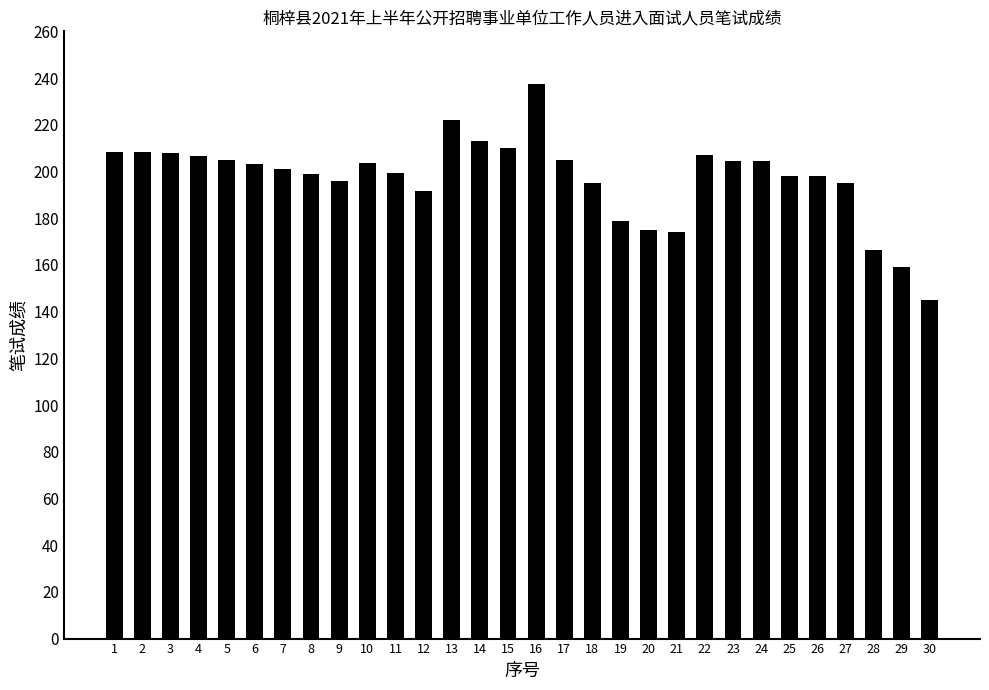

Between 6 and 27, which is larger?

6